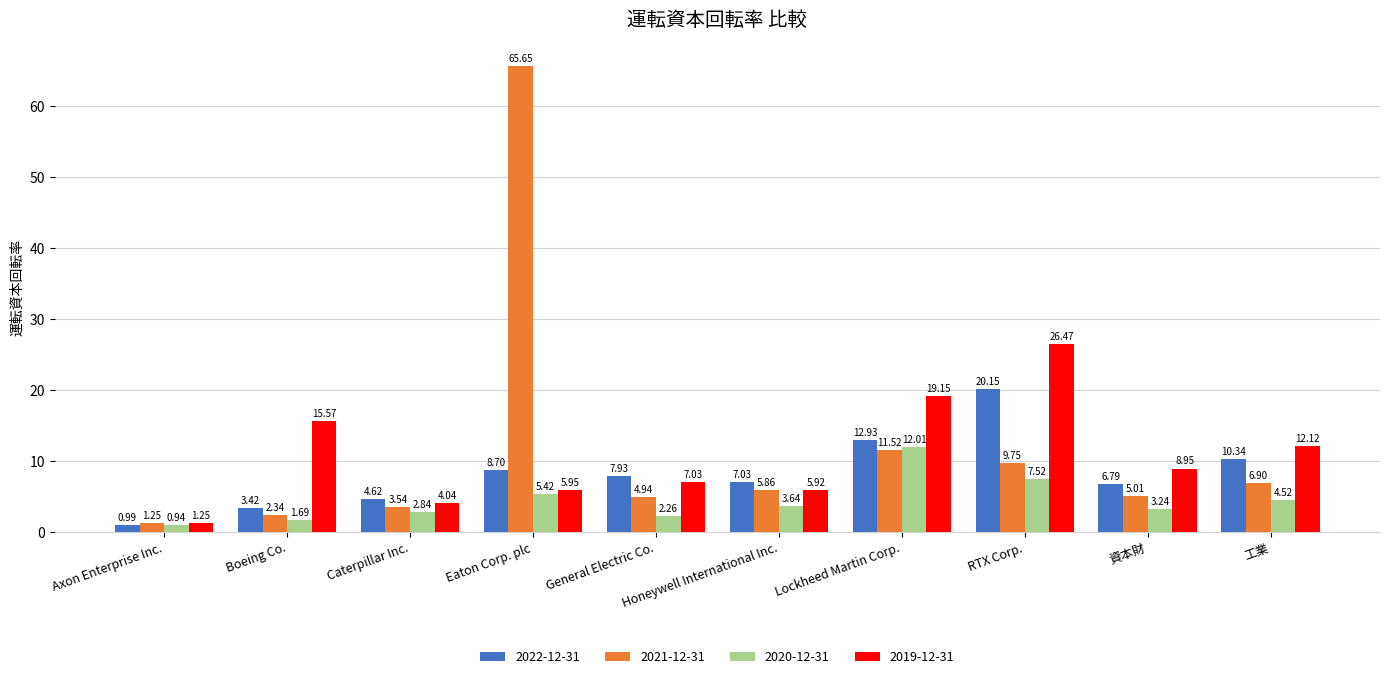

Does the chart contain any negative values?

No